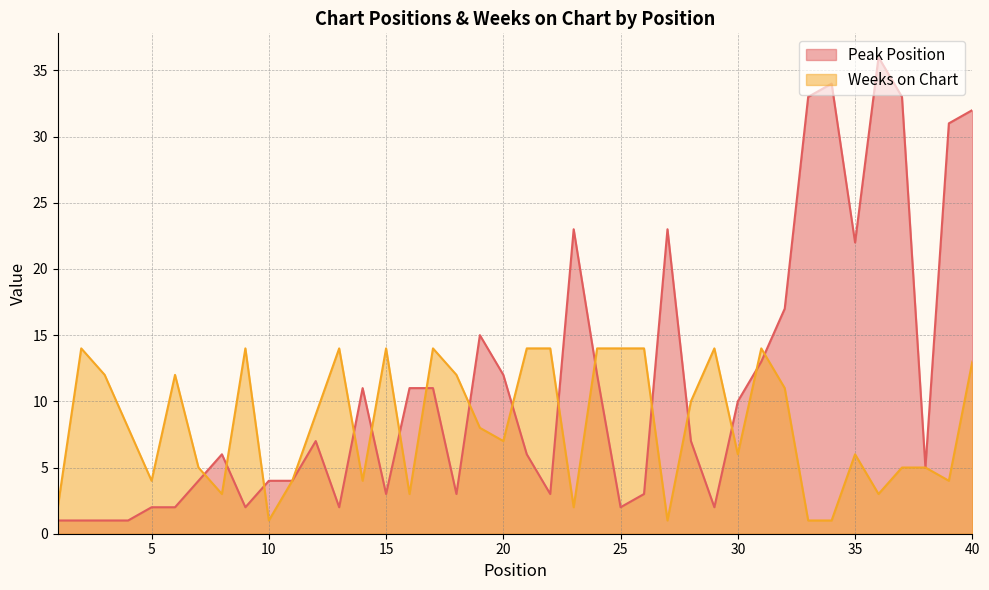

Reading left to right, transcribe all the data shown in this chart.

Peak Position: 1	1	1	1	2	2	4	6	2	4	4	7	2	11	3	11	11	3	15	12	6	3	23	12	2	3	23	7	2	10	13	17	33	34	22	36	33	5	31	32
Weeks on Chart: 2	14	12	8	4	12	5	3	14	1	4	9	14	4	14	3	14	12	8	7	14	14	2	14	14	14	1	10	14	6	14	11	1	1	6	3	5	5	4	13